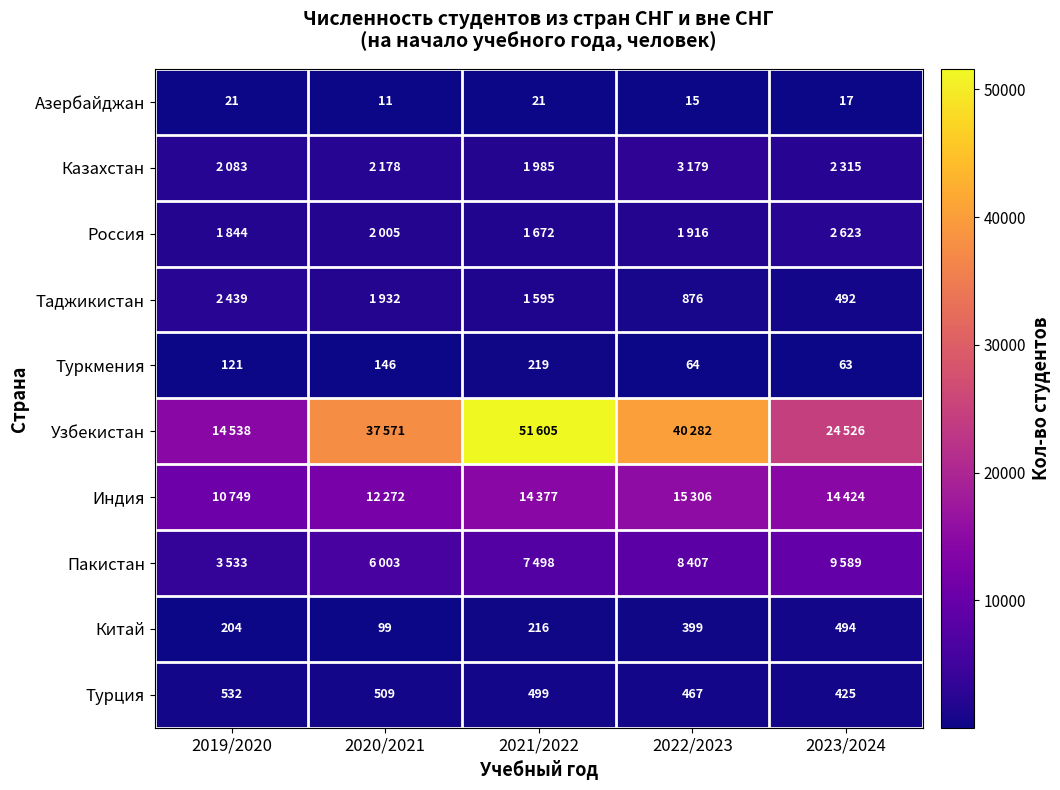

True or false: Турция has a value of 118 at 2023/2024.

False